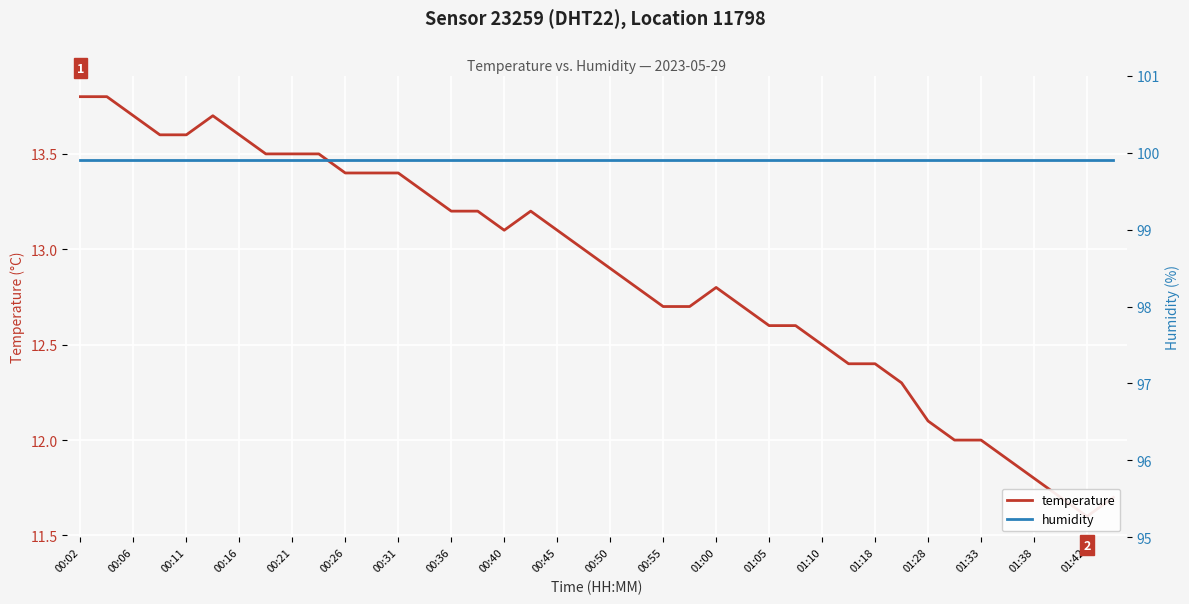

What is the sum of all temperature values?

514.8